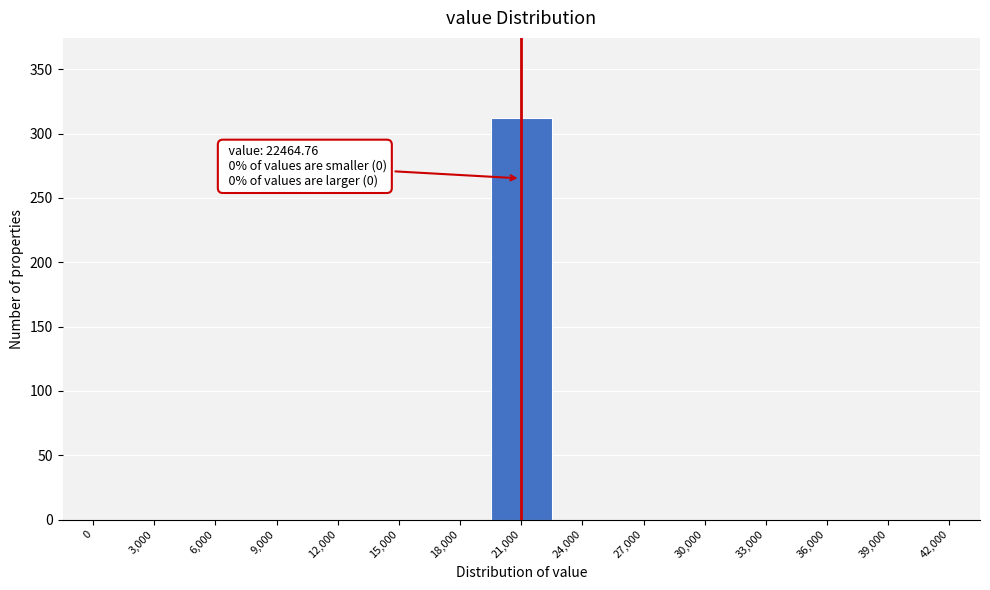

Reading left to right, what are all the values shown in this chart?

0=0	3,000=0	6,000=0	9,000=0	12,000=0	15,000=0	18,000=0	21,000=312	24,000=0	27,000=0	30,000=0	33,000=0	36,000=0	39,000=0	42,000=0